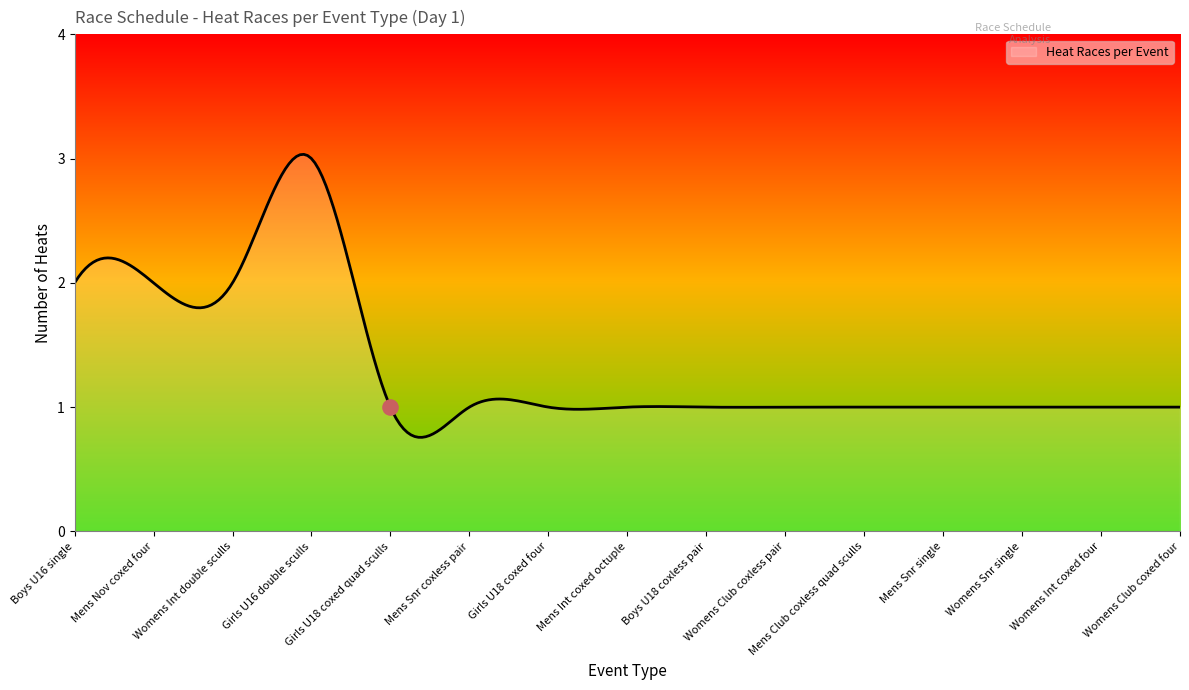

What is the change in value from Boys U16 single to Mens Snr single?

-1